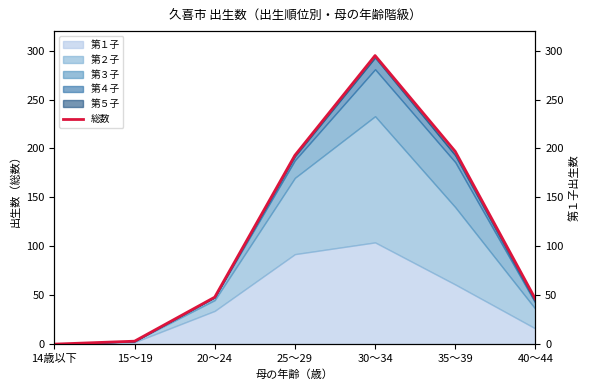

How many lines are shown in the chart?

1